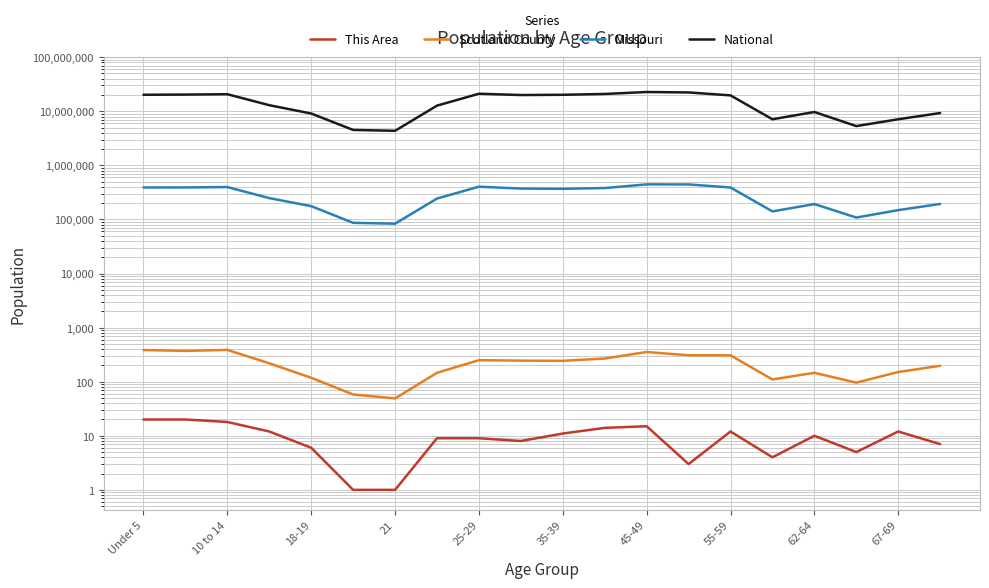

What is the difference between the Scotland County values at 55-59 and 35-39?

88